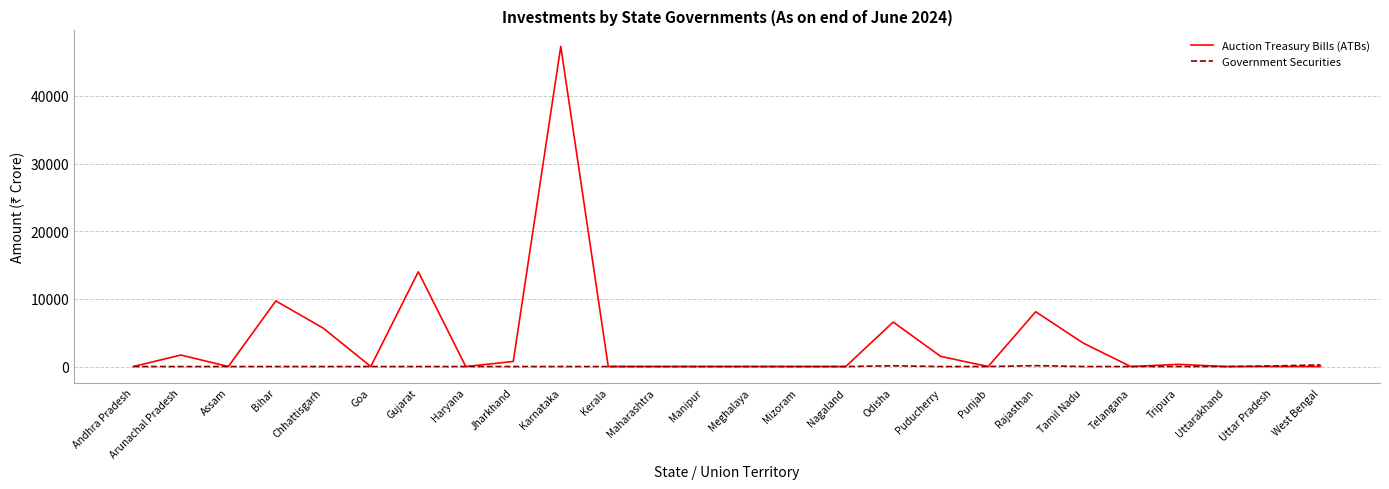

What is the total value across all series at Tamil Nadu?

3470